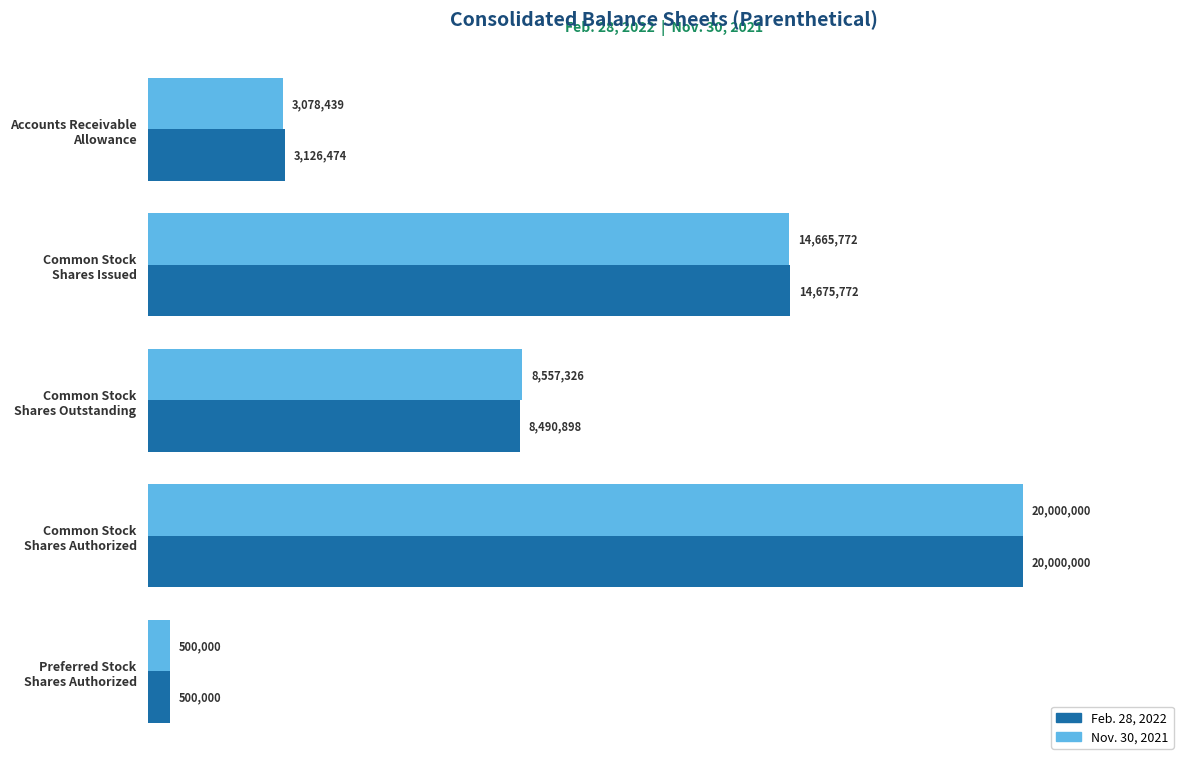

List the labels in order of Feb. 28, 2022 value, largest first.

Common Stock
Shares Authorized, Common Stock
Shares Issued, Common Stock
Shares Outstanding, Accounts Receivable
Allowance, Preferred Stock
Shares Authorized